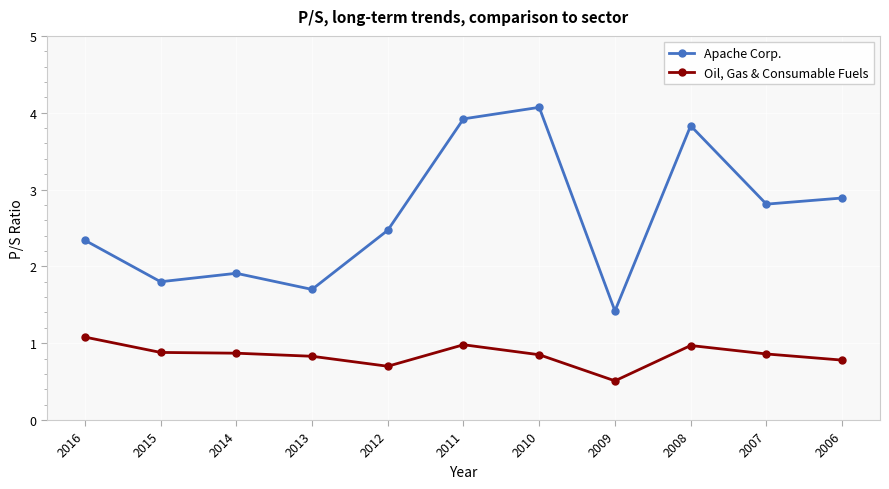

What is the value of the Apache Corp. point at the 4th from the left?

1.7